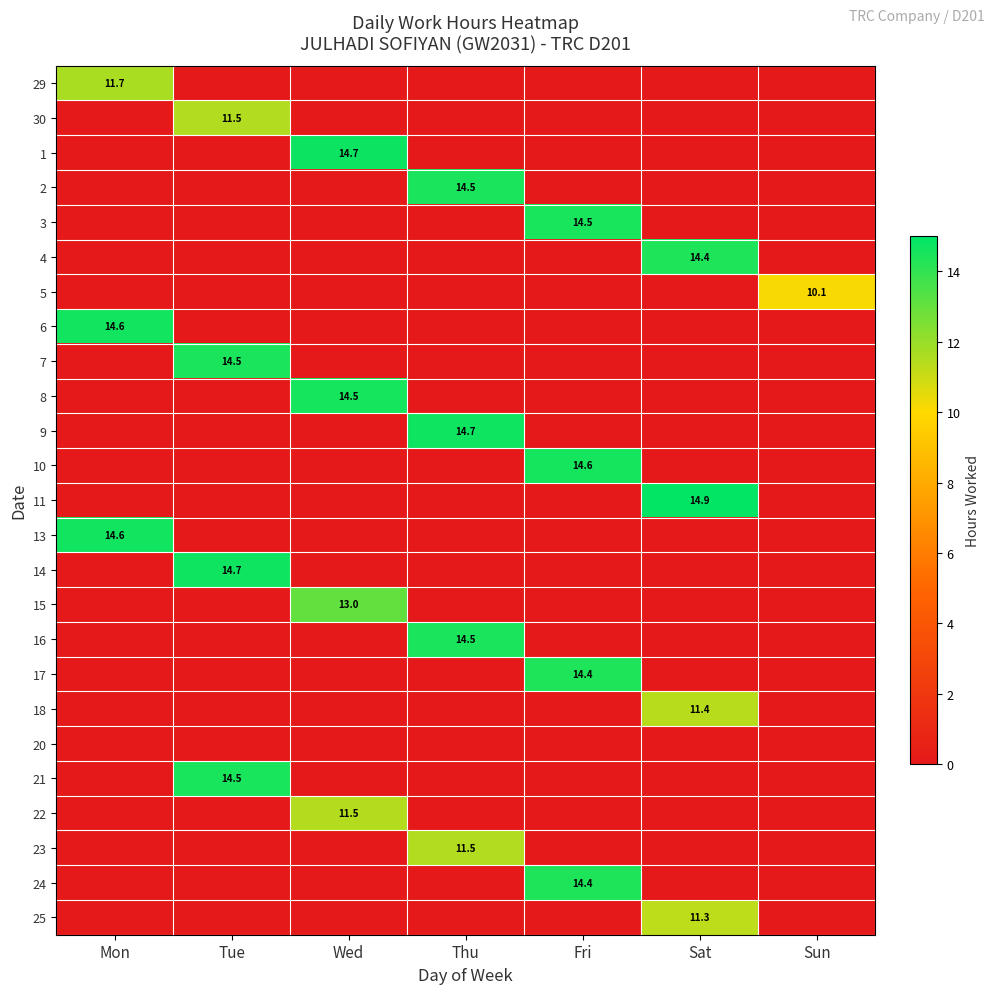

The 24 series shows 14.4 at Fri. True or false?

True